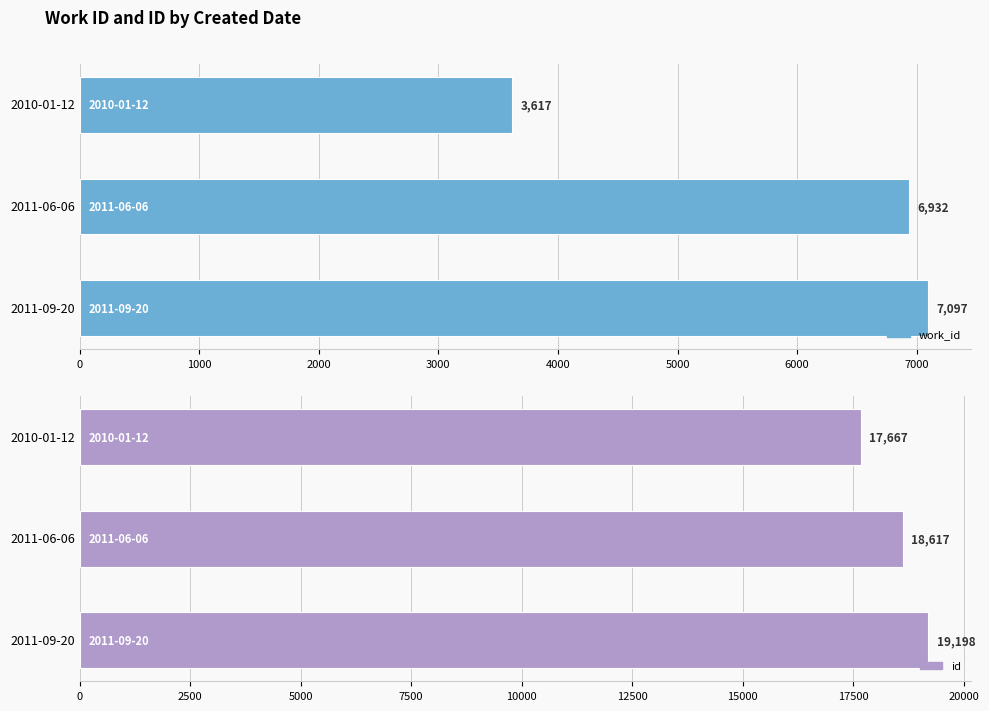

How many values in the work_id series exceed 6932?

1